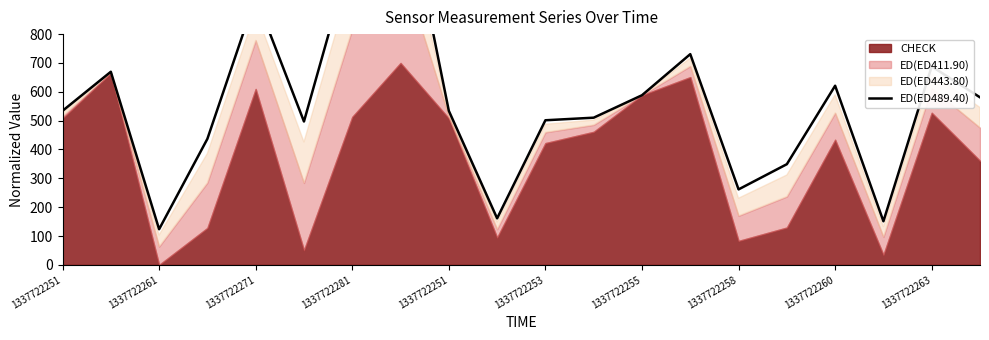

The chart shows a value of 261.7 at 1337722258. True or false?

True